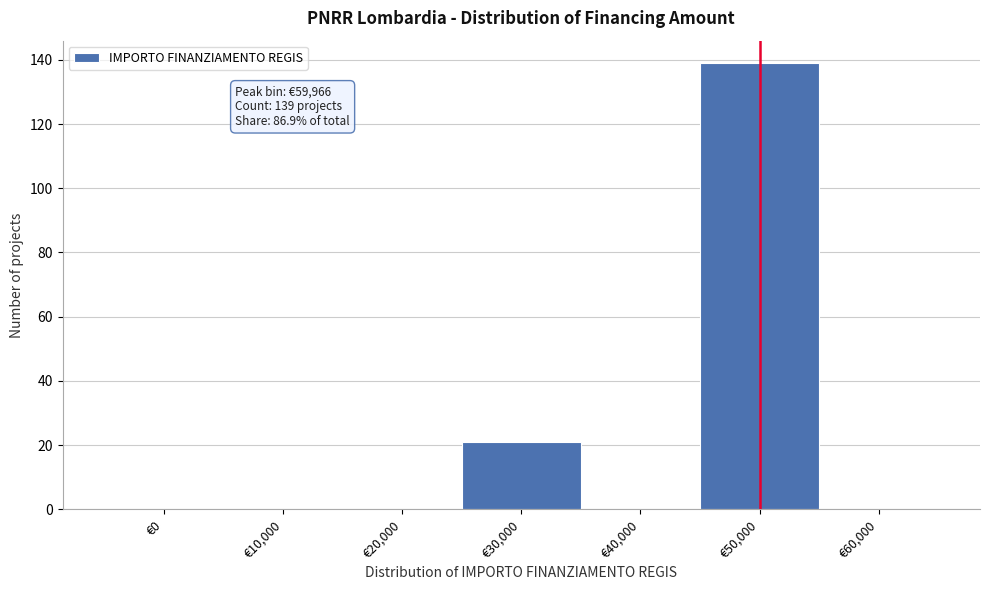

Reading left to right, what are all the values shown in this chart?

€0=0	€10,000=0	€20,000=0	€30,000=21	€40,000=0	€50,000=139	€60,000=0